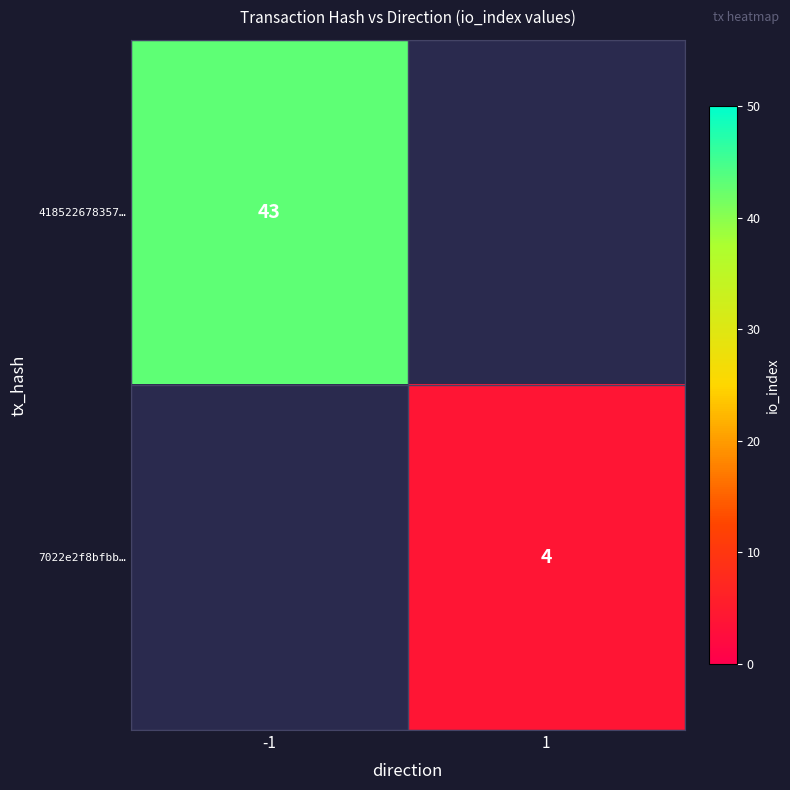

The 418522678357… series shows 30 at -1. True or false?

False